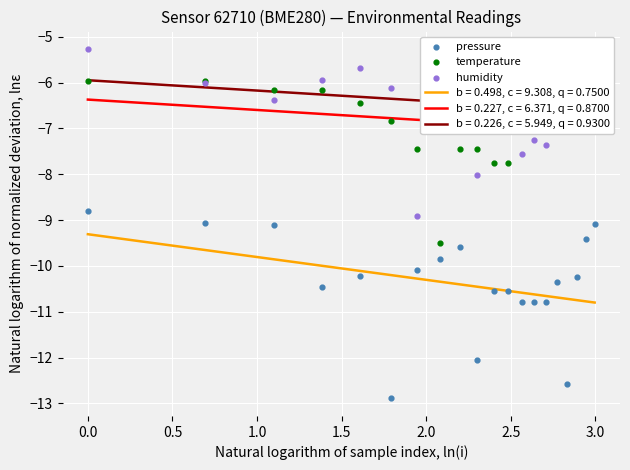

Which series reaches the minimum Y coordinate?

pressure